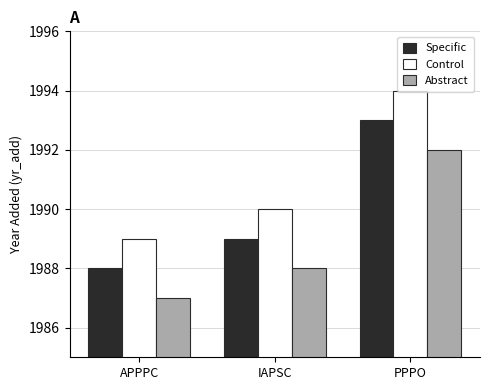

What is the maximum value shown in the chart?

1994